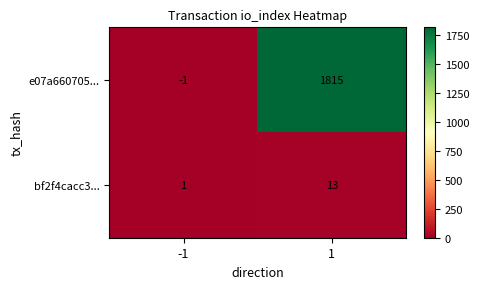

Reading right to left, what are all the values shown in this chart?

e07a660705...: 1=1815	-1=-1
bf2f4cacc3...: 1=13	-1=1